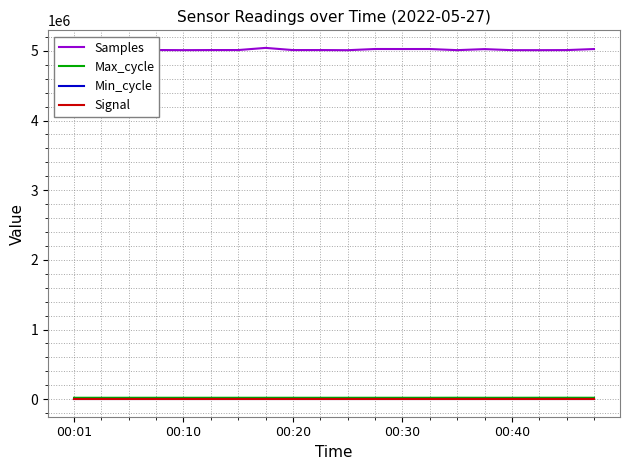

What is the maximum value shown in the chart?

5043473